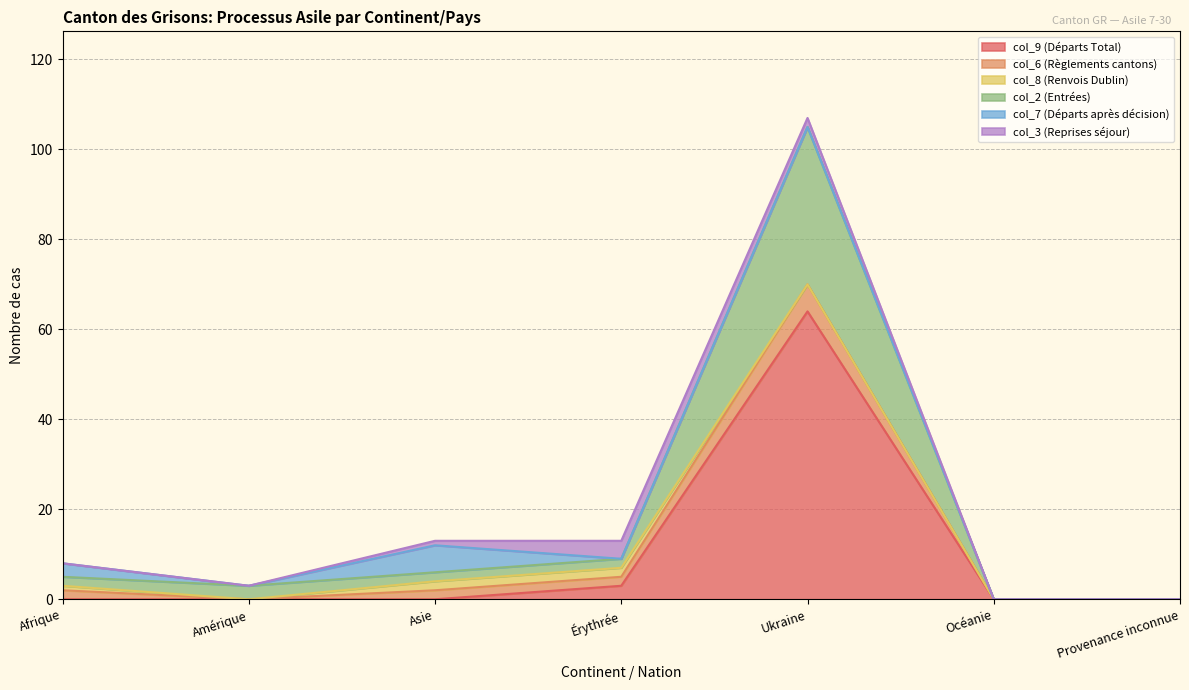

Reading left to right, what are all the values shown in this chart?

col_9 (Départs Total): 0	0	0	3	64	0	0
col_6 (Règlements cantons): 2	0	2	2	6	0	0
col_8 (Renvois Dublin): 1	0	2	2	0	0	0
col_2 (Entrées): 2	3	2	2	35	0	0
col_7 (Départs après décision): 3	0	6	0	0	0	0
col_3 (Reprises séjour): 0	0	1	4	2	0	0